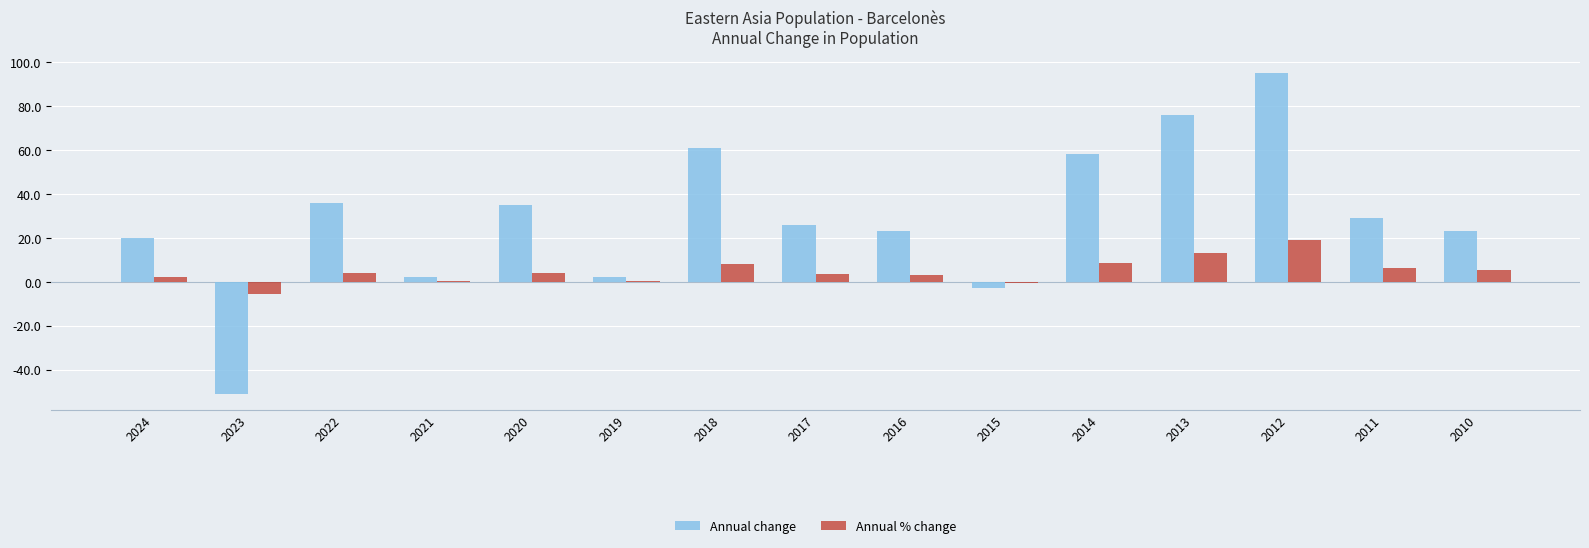

What is the sum of all Annual change values?

432.0